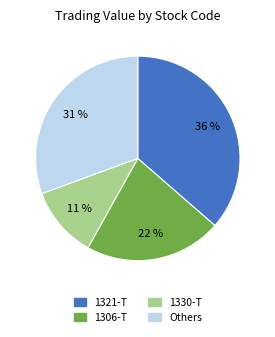

Which slice is the largest?

1321-T